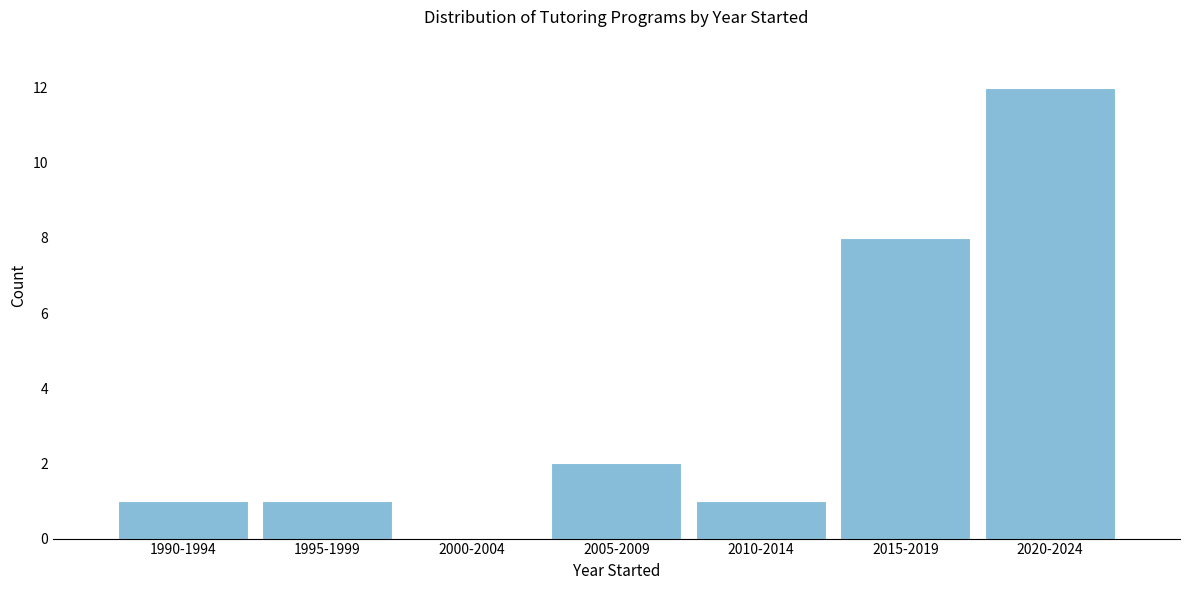

Reading left to right, what are all the values shown in this chart?

1990-1994=1	1995-1999=1	2000-2004=0	2005-2009=2	2010-2014=1	2015-2019=8	2020-2024=12